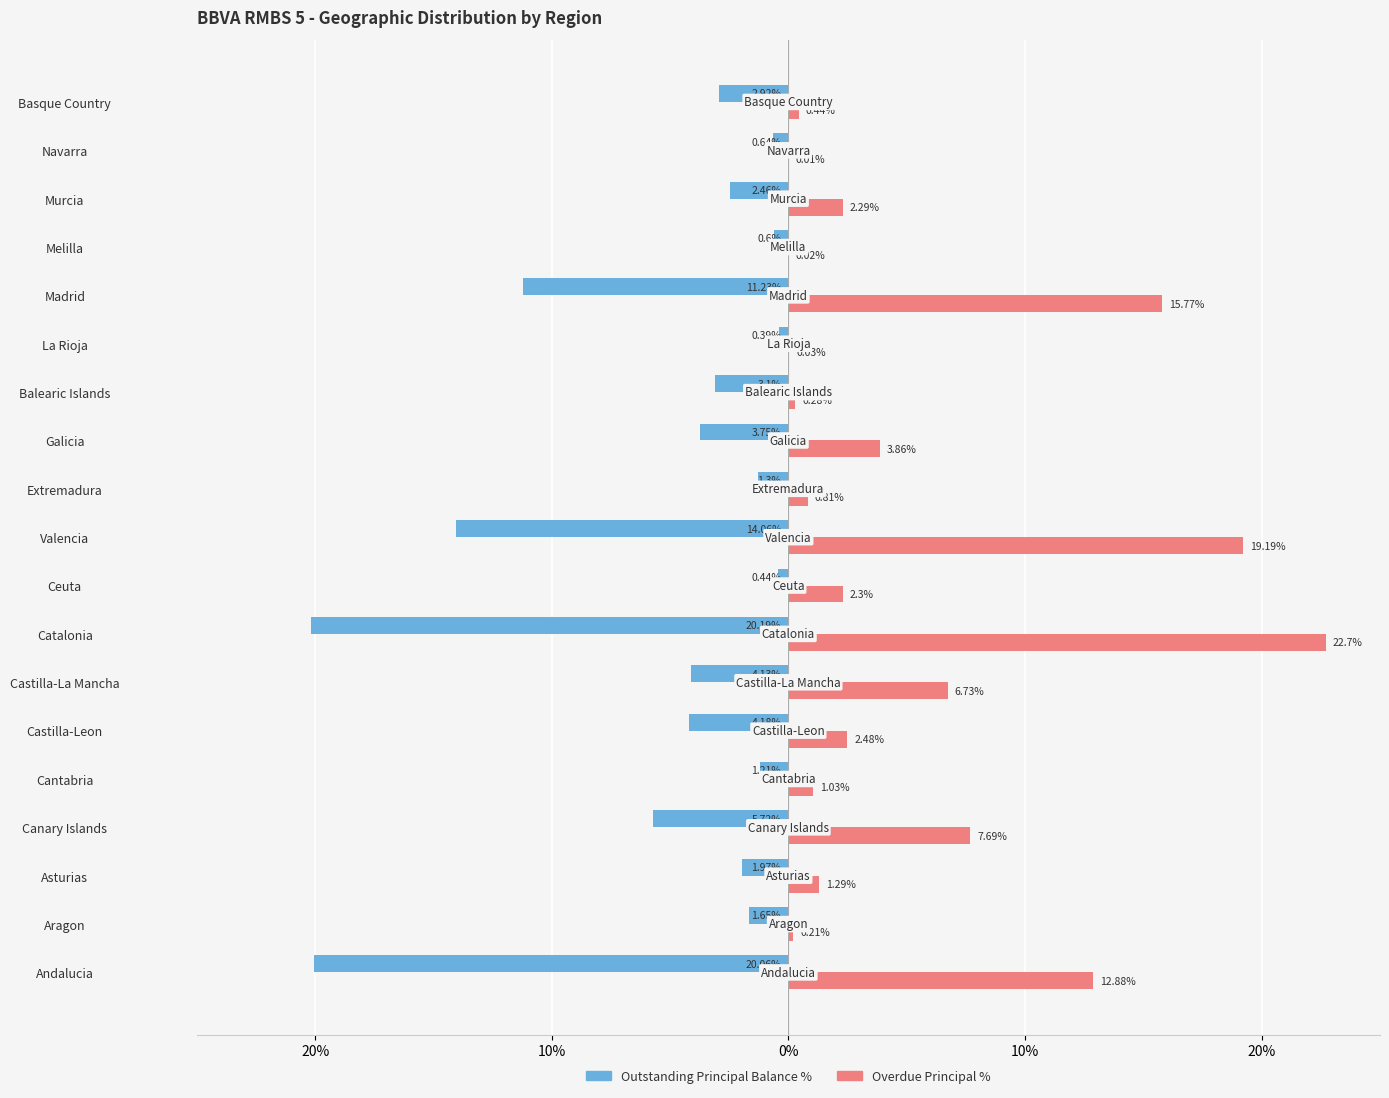

What are all the series names shown in the legend?

Outstanding Principal Balance %, Overdue Principal %